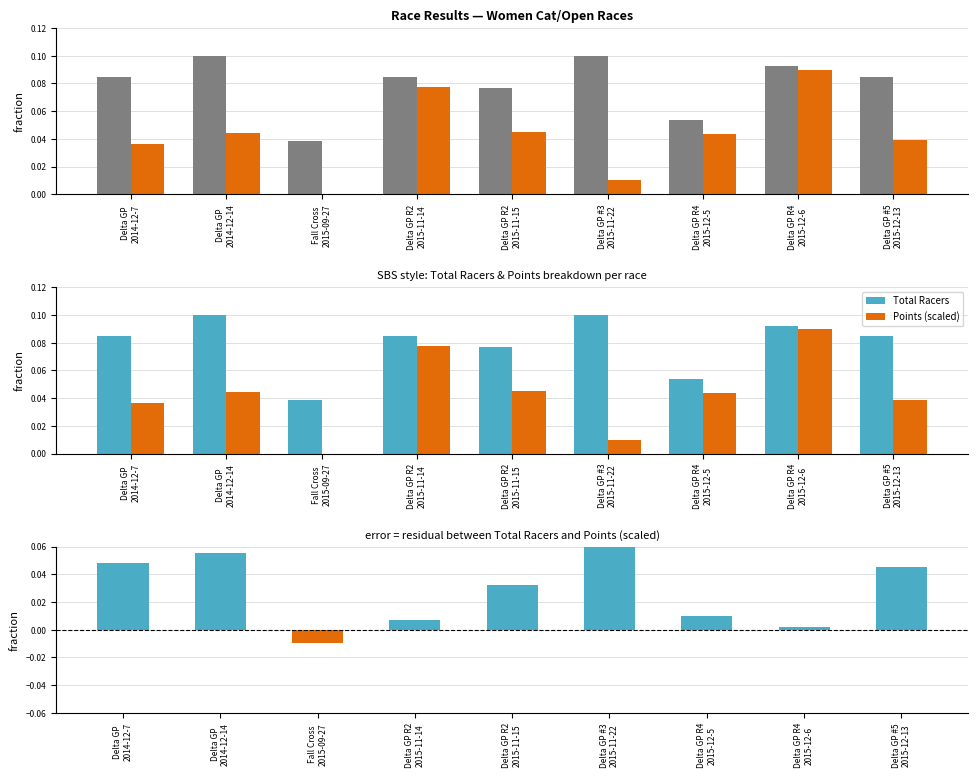

What is the greatest value displayed?

0.1